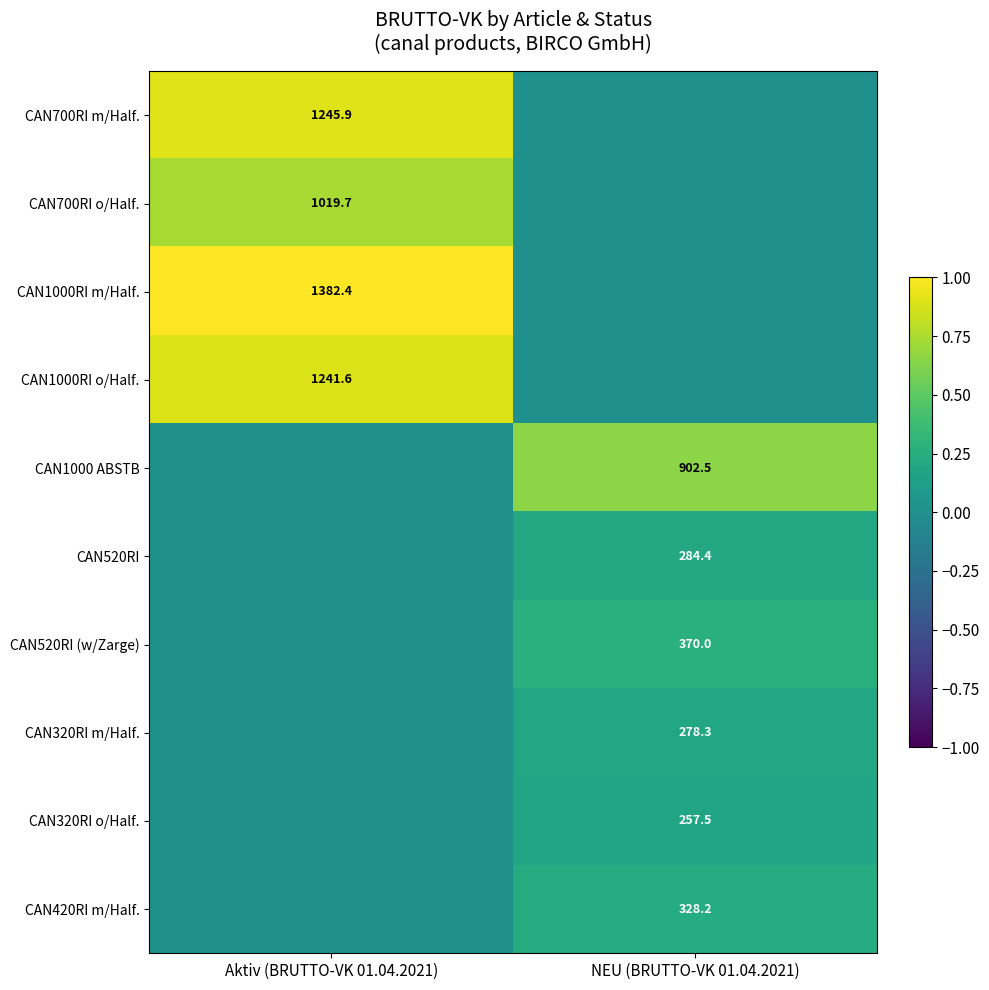

The value of CAN1000RI m/Half. at Aktiv (BRUTTO-VK 01.04.2021) is 1382.4. True or false?

True